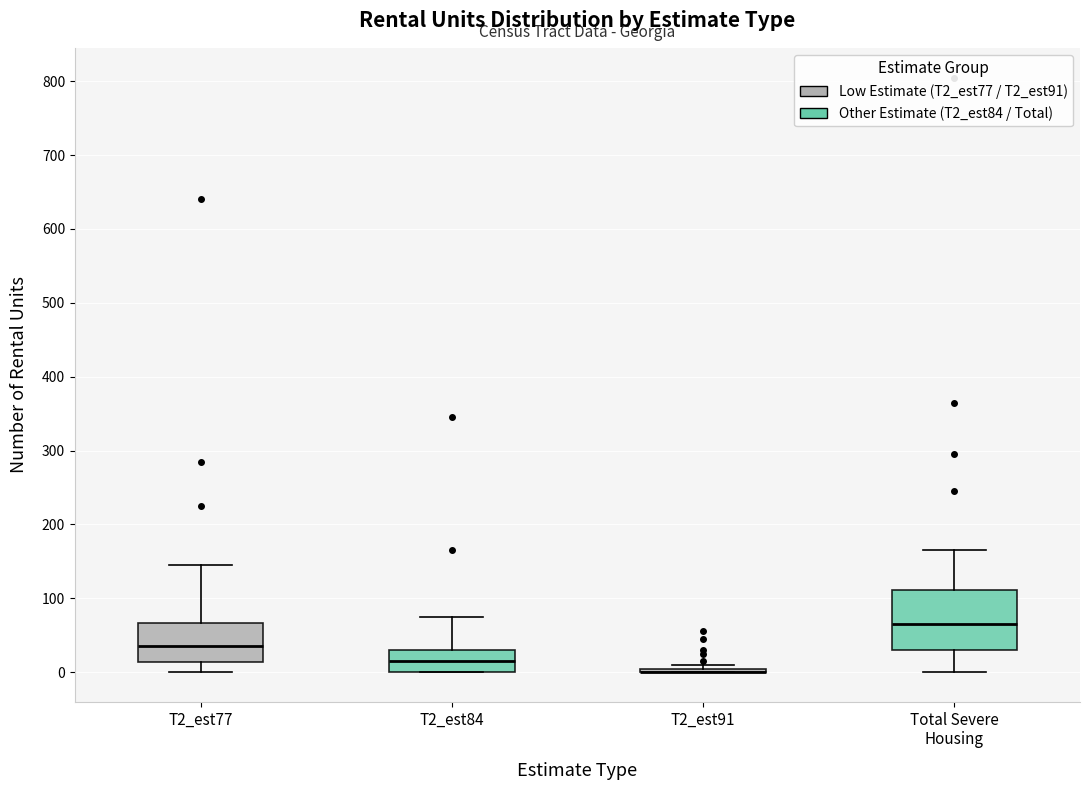

Reading left to right, transcribe this box plot: for each box, give where its median line is, the range the box spans, and where its two whiskers end, as read against the y-axis. The values are not printed on the chart, so give them approximately, as read against the axis.

T2_est77: median 40, box 10 to 70, whiskers 0 to 150
T2_est84: median 20, box 0 to 30, whiskers 0 to 80
T2_est91: box collapsed to a line at 0, whiskers 0 to 10
Total Severe Housing: median 60, box 30 to 110, whiskers 0 to 170